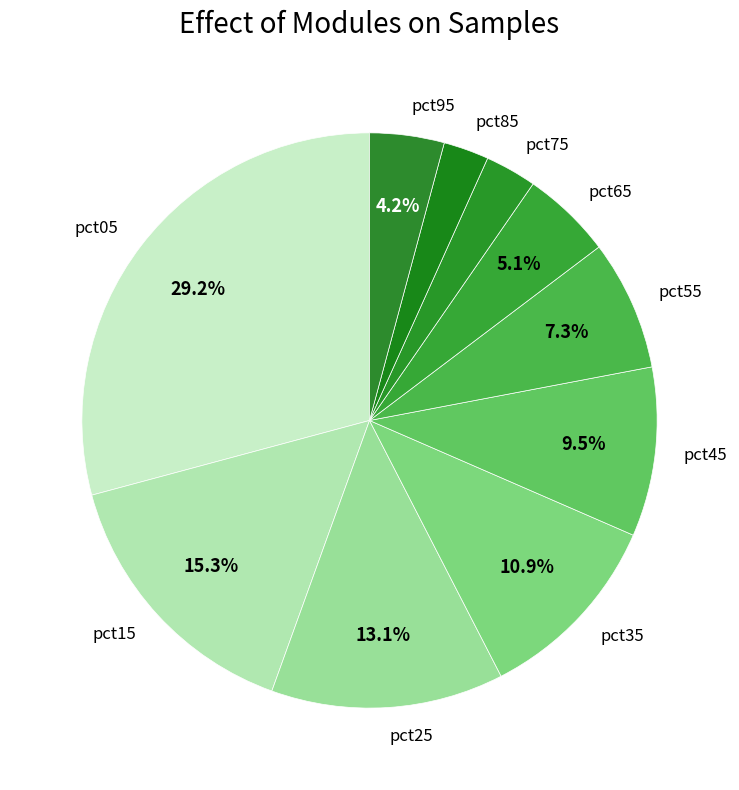

To the nearest percent, what is the difference between the largest and smallest slice percentages?

27%